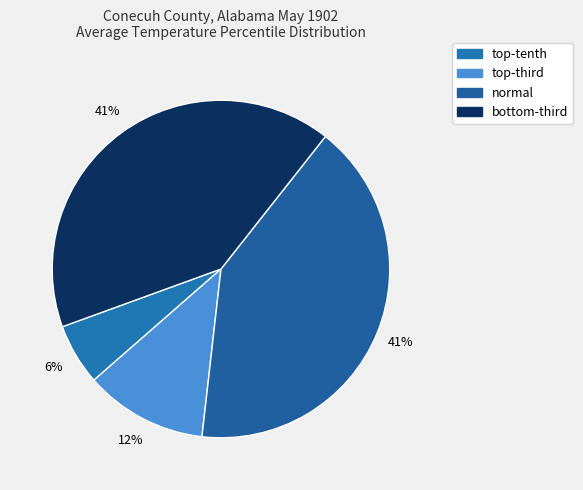

Rank the categories by value from lowest to highest.

top-tenth, top-third, normal, bottom-third